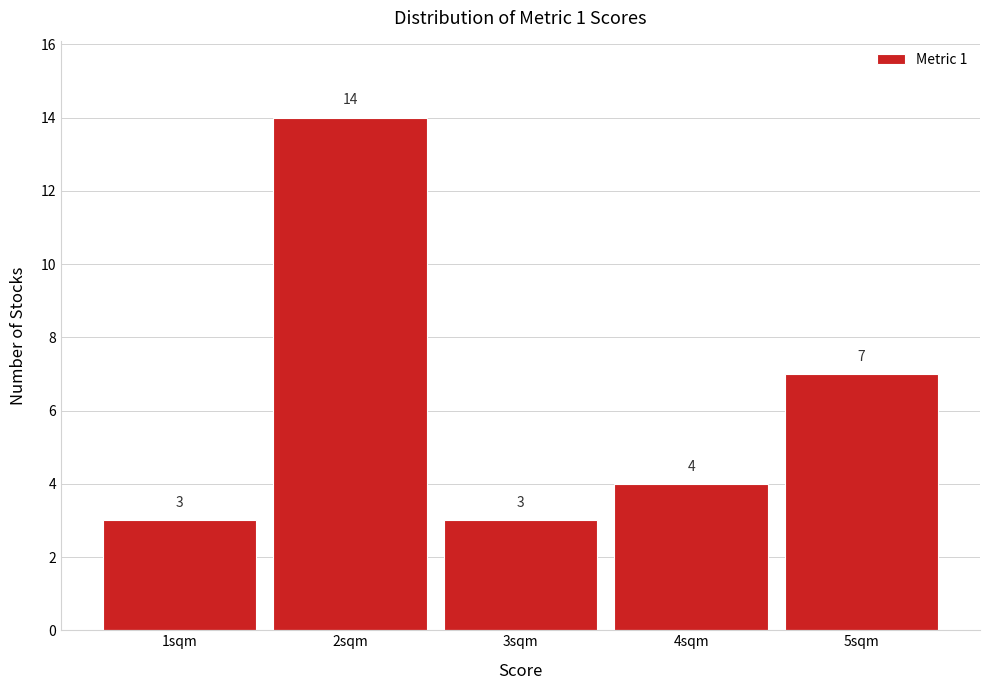

How tall is the bar that spans 4.5 to 5.5 on the x-axis?

7